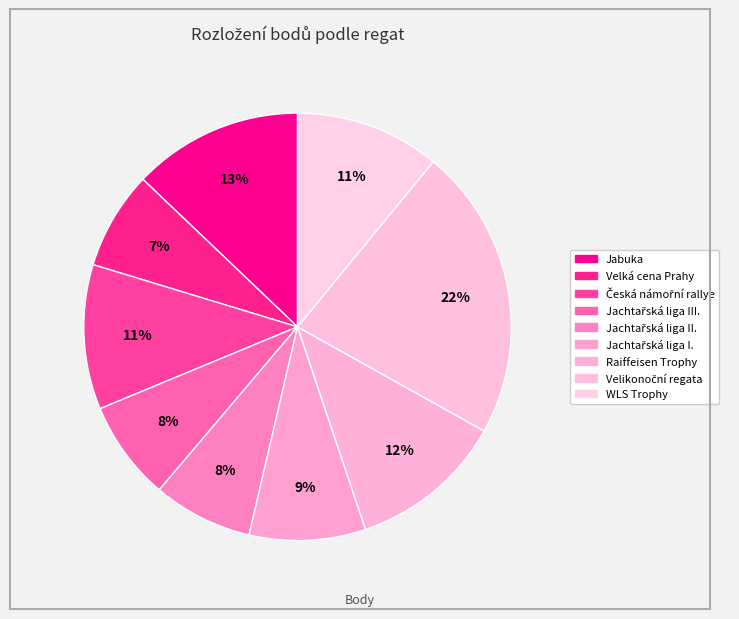

How many slices are in this pie chart?

9